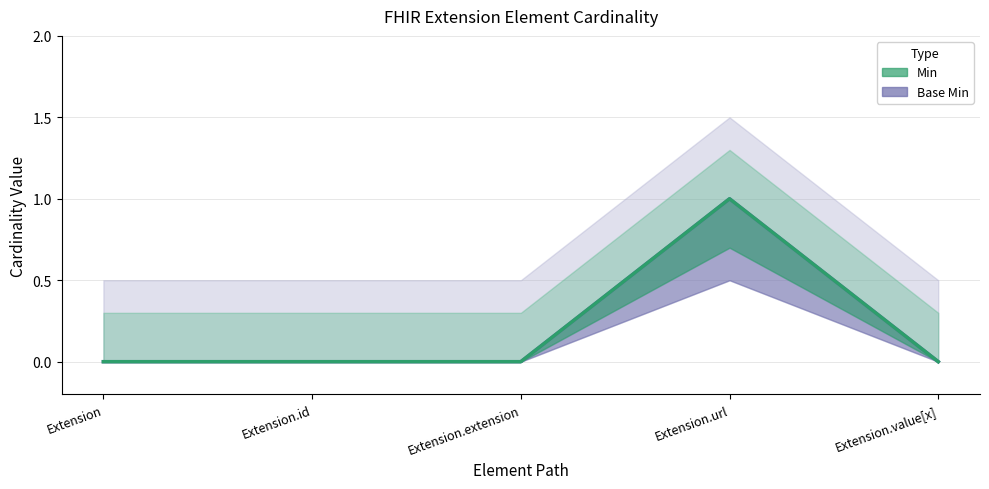

What is the maximum value shown in the chart?

1